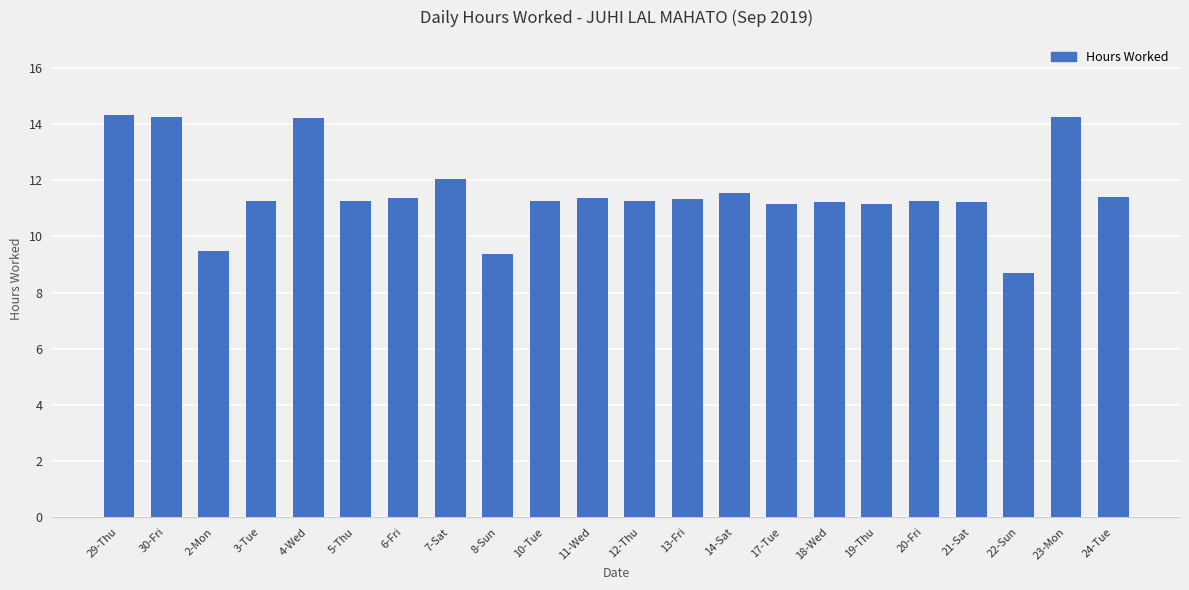

Between 18-Wed and 8-Sun, which is larger?

18-Wed